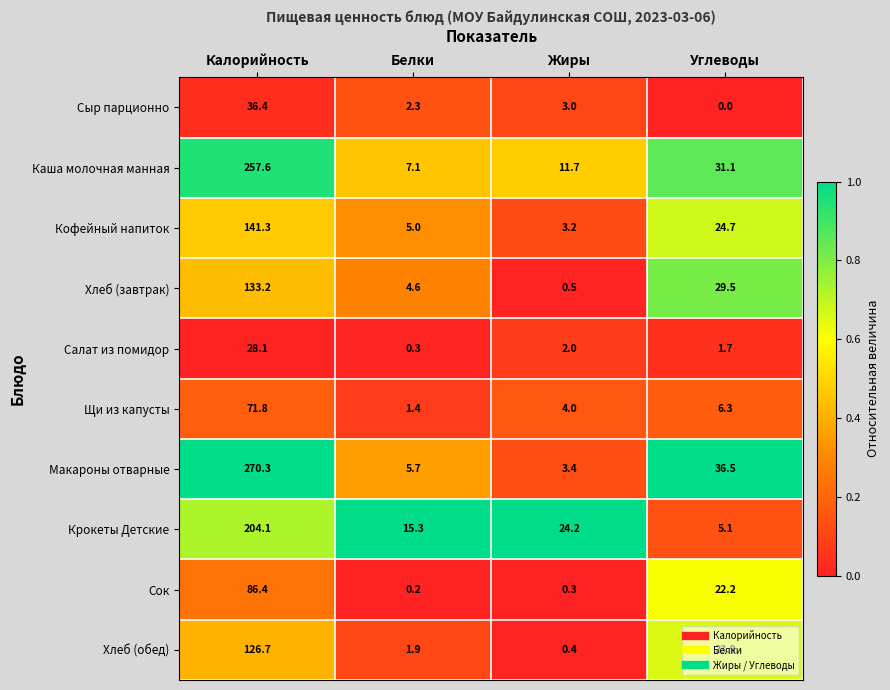

At which category is the sum across all series the highest?

Калорийность